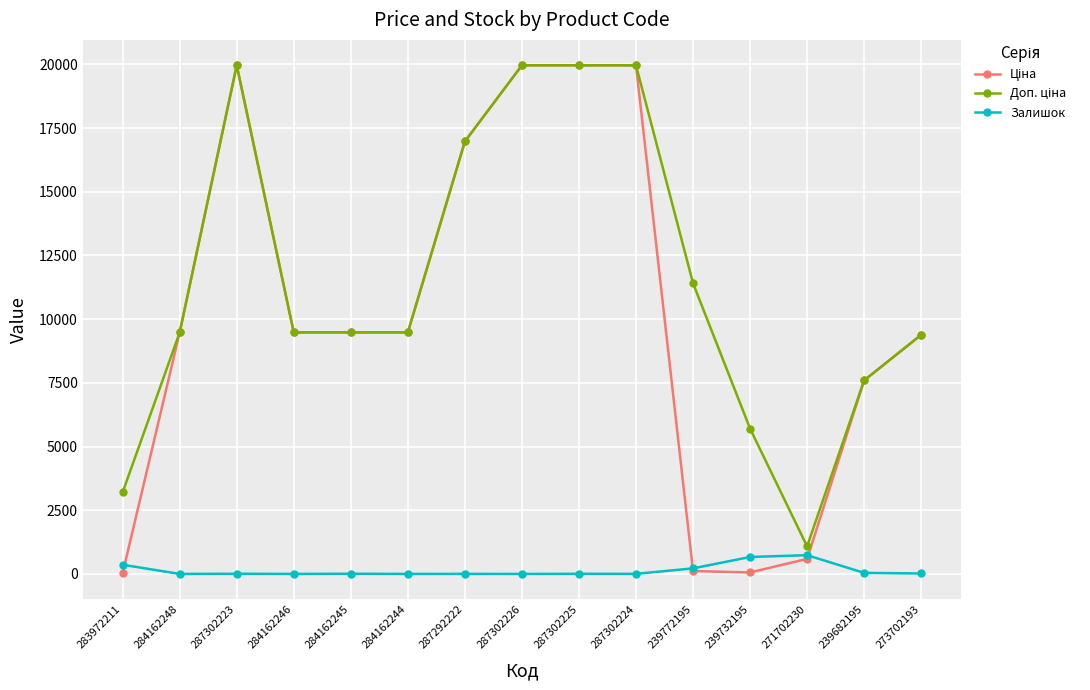

True or false: Залишок has a value of 17.0 at 273702193.

True